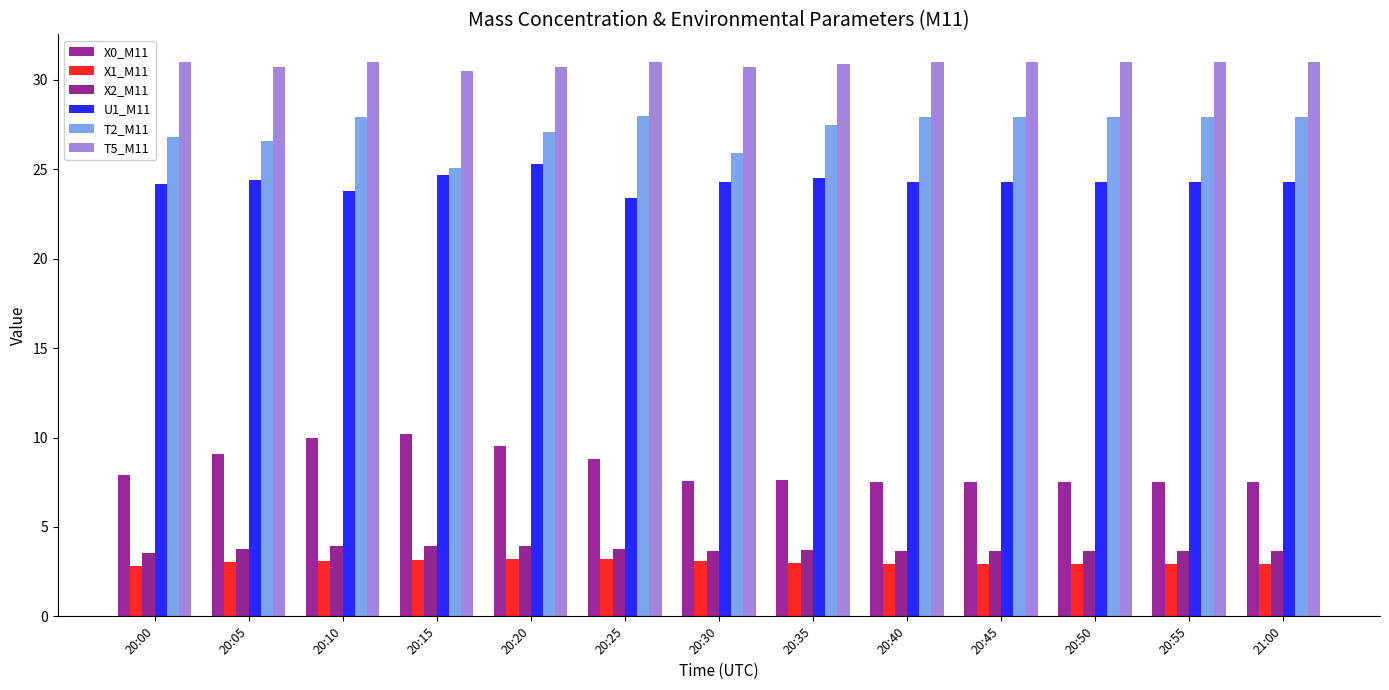

How many groups of bars are there?

13